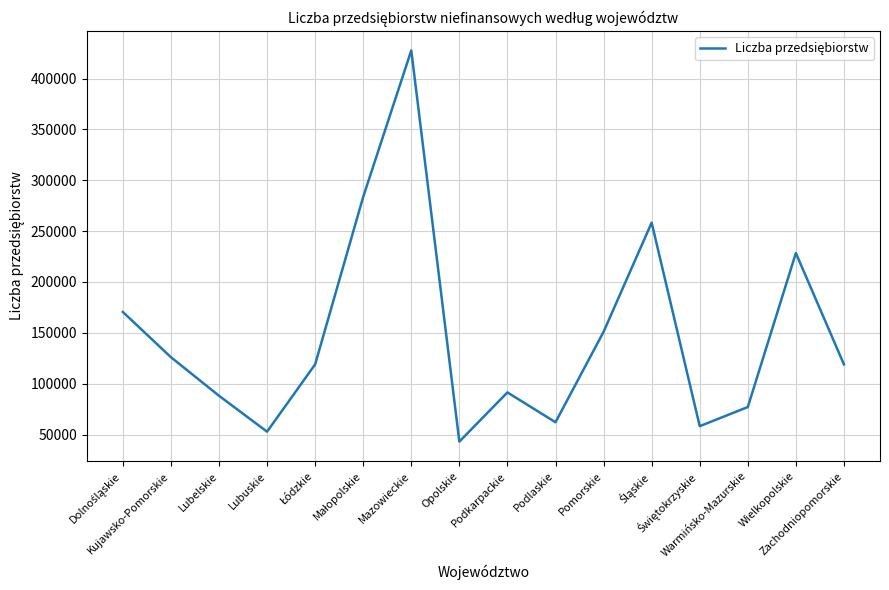

Where is the data nearest to the value 235346?

Wielkopolskie